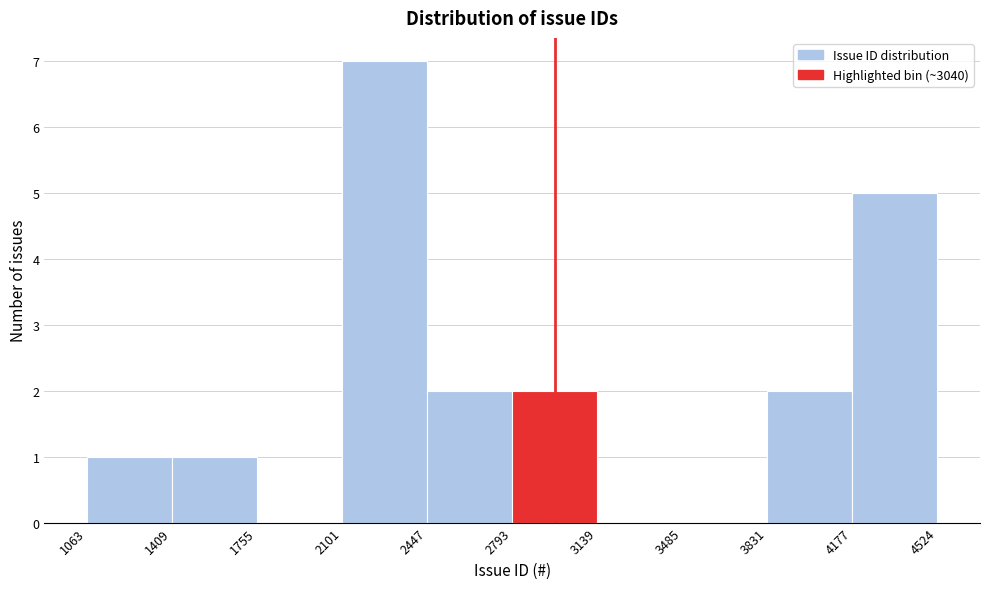

Reading left to right, list every bar in this chart as the range it spans on the x-axis followed by its height. The values are not printed on the chart, so give them approximately, as read against the axis.

1063 to 1409: 1
1409 to 1755: 1
1755 to 2101: 0
2101 to 2447: 7
2447 to 2793: 2
2793 to 3139: 2
3139 to 3485: 0
3485 to 3831: 0
3831 to 4177: 2
4177 to 4524: 5